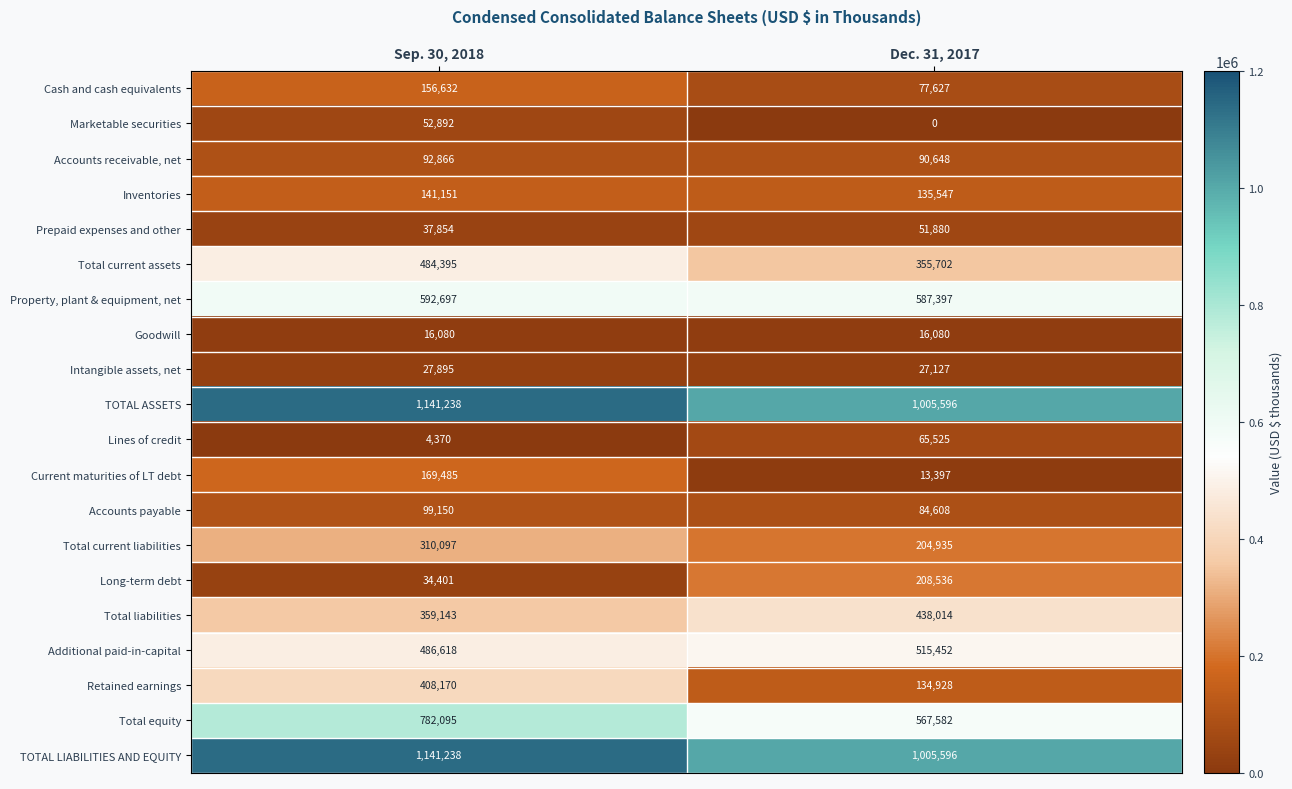

Count the number of data series in this chart.

20